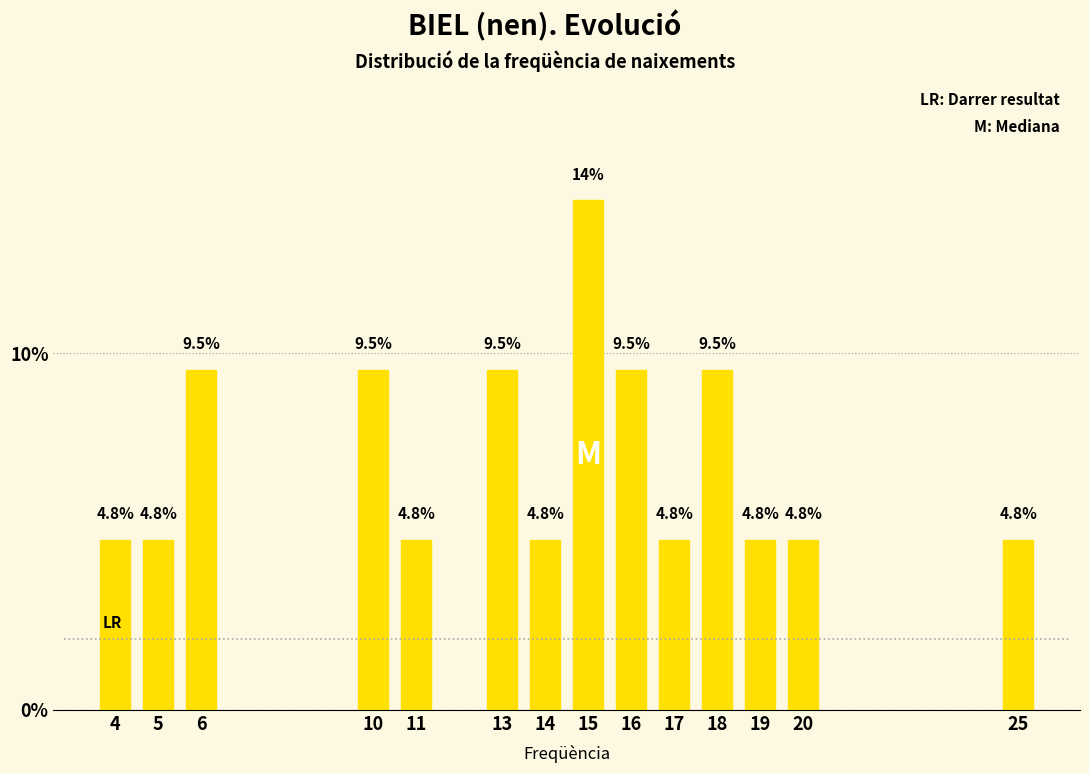

Reading right to left, what are all the values shown in this chart?

25=4.8	20=4.8	19=4.8	18=9.5	17=4.8	16=9.5	15=14.3	14=4.8	13=9.5	11=4.8	10=9.5	6=9.5	5=4.8	4=4.8